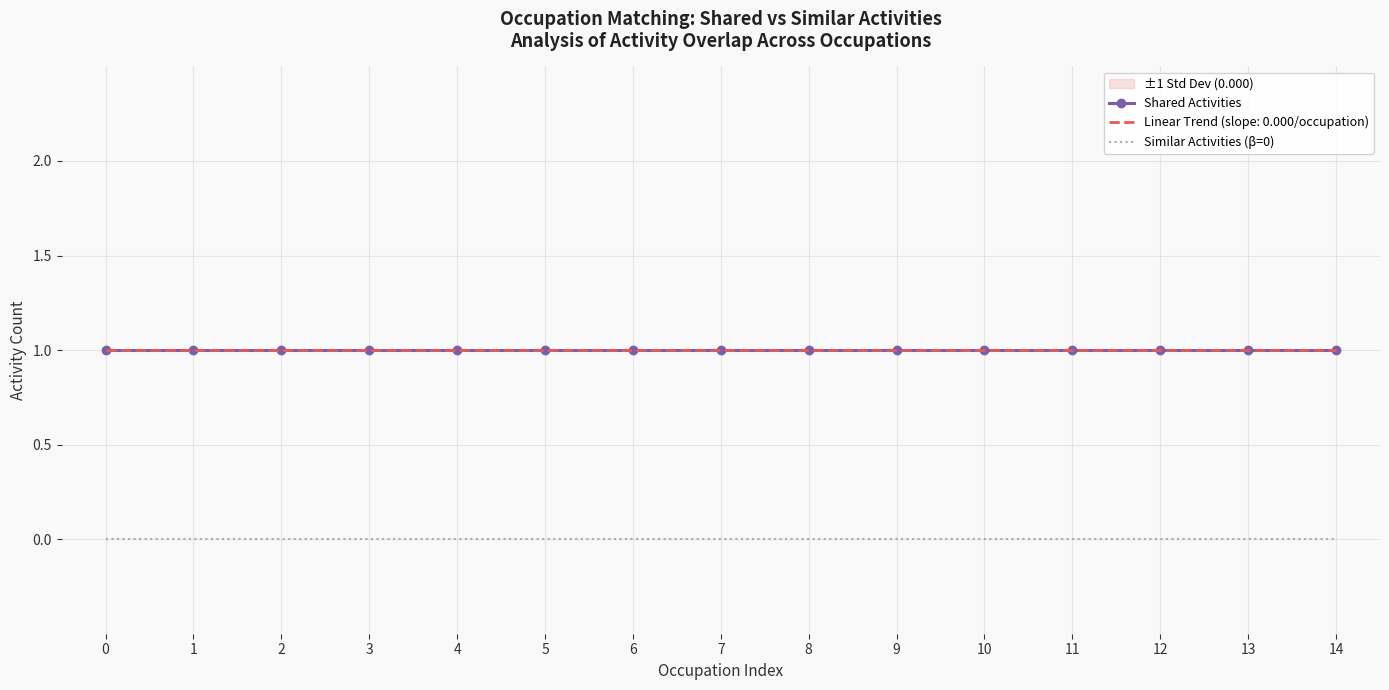

What is the value of the Shared Activities point at the 15th from the left?

1